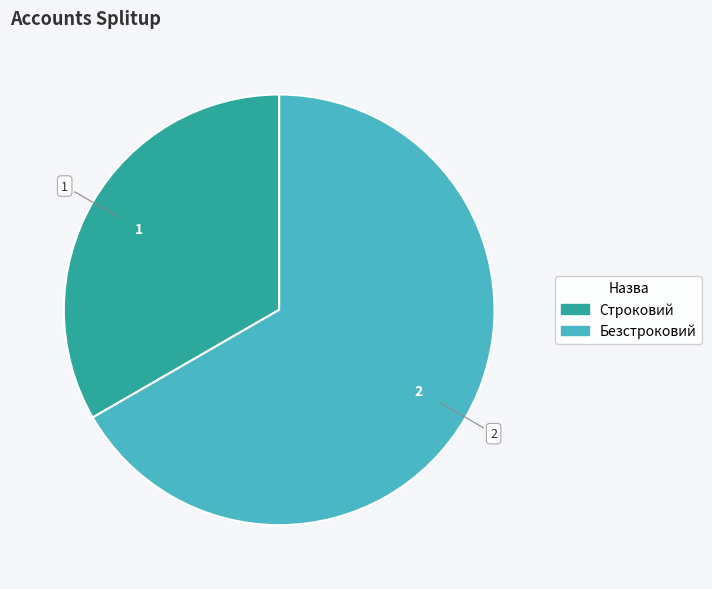

Is it true that Безстроковий is 67% of the pie?

True